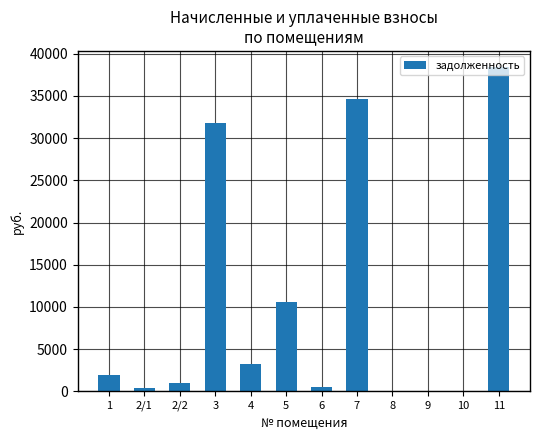

Count the number of values greater than 1970.

6